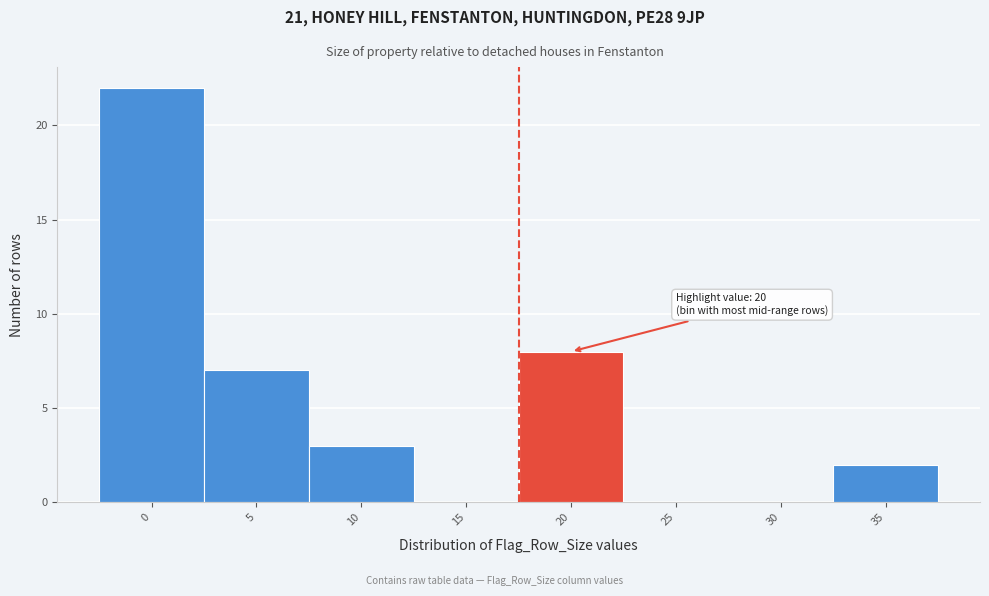

Reading left to right, transcribe all the data shown in this chart.

0=22	5=7	10=3	15=0	20=8	25=0	30=0	35=2